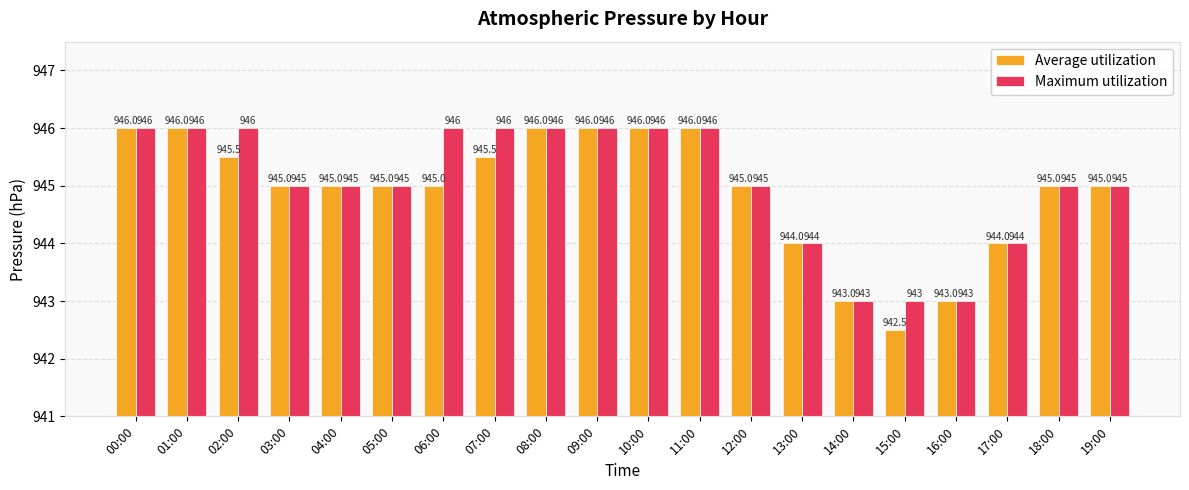

Which series has the largest range (max minus min)?

Average utilization